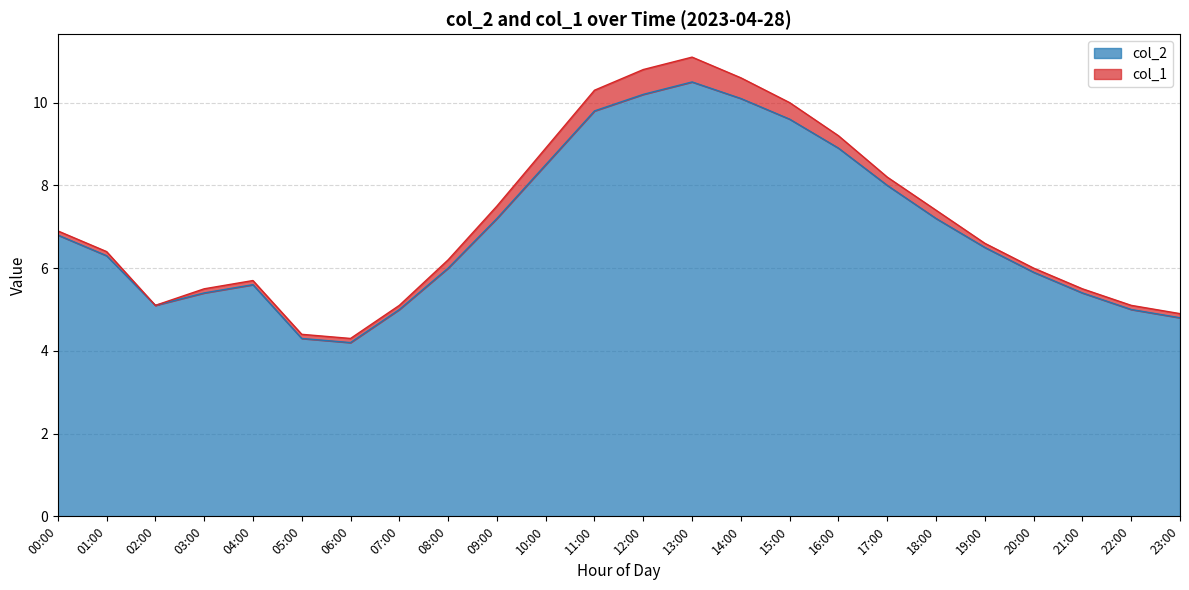

How many data points does each series have?

24